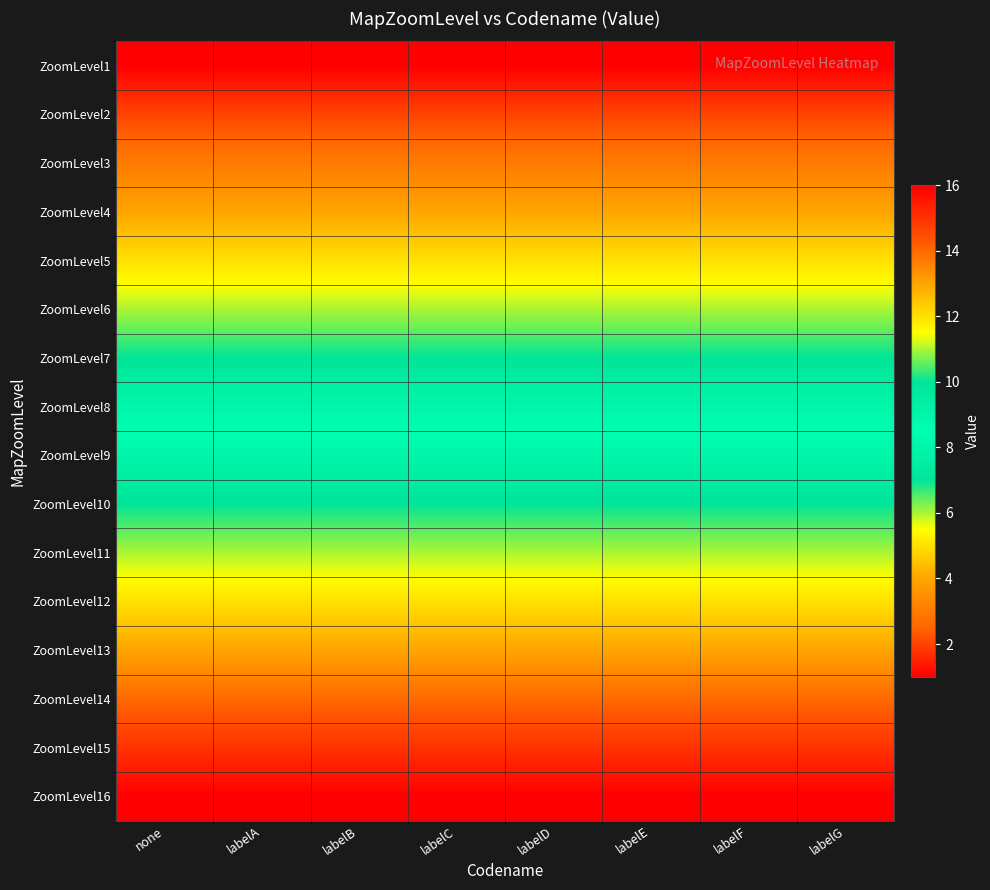

At which category is the sum across all series the highest?

none